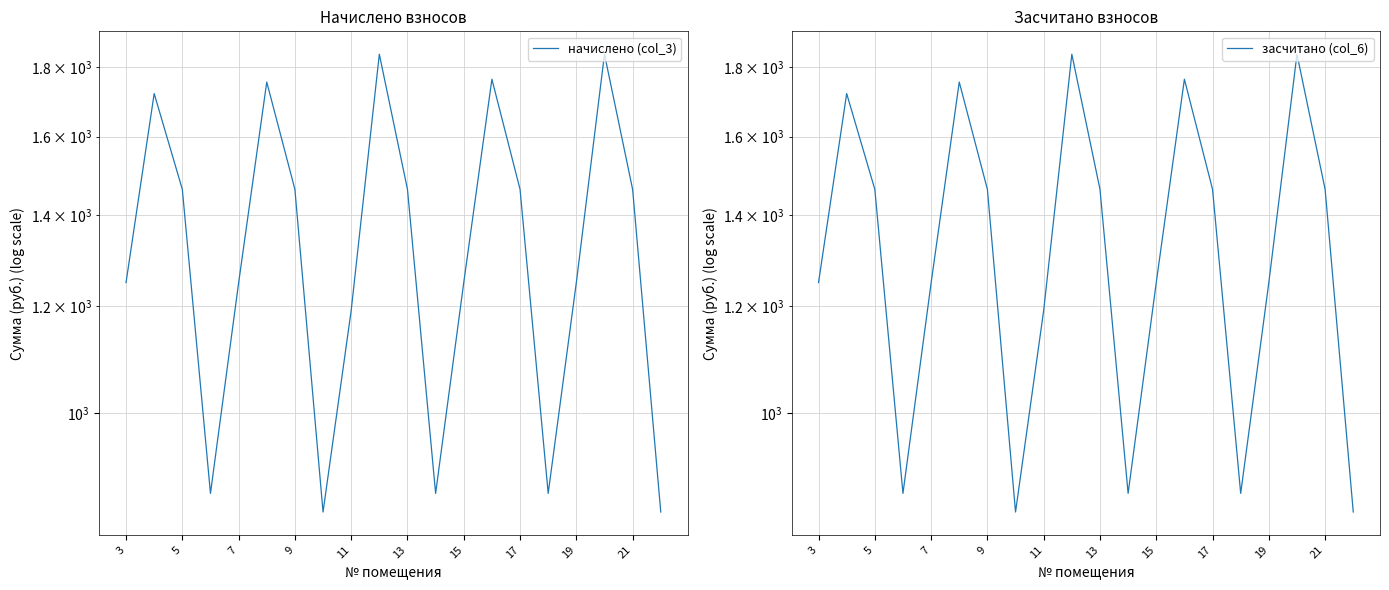

What are all the series names shown in the legend?

начислено (col_3), засчитано (col_6)